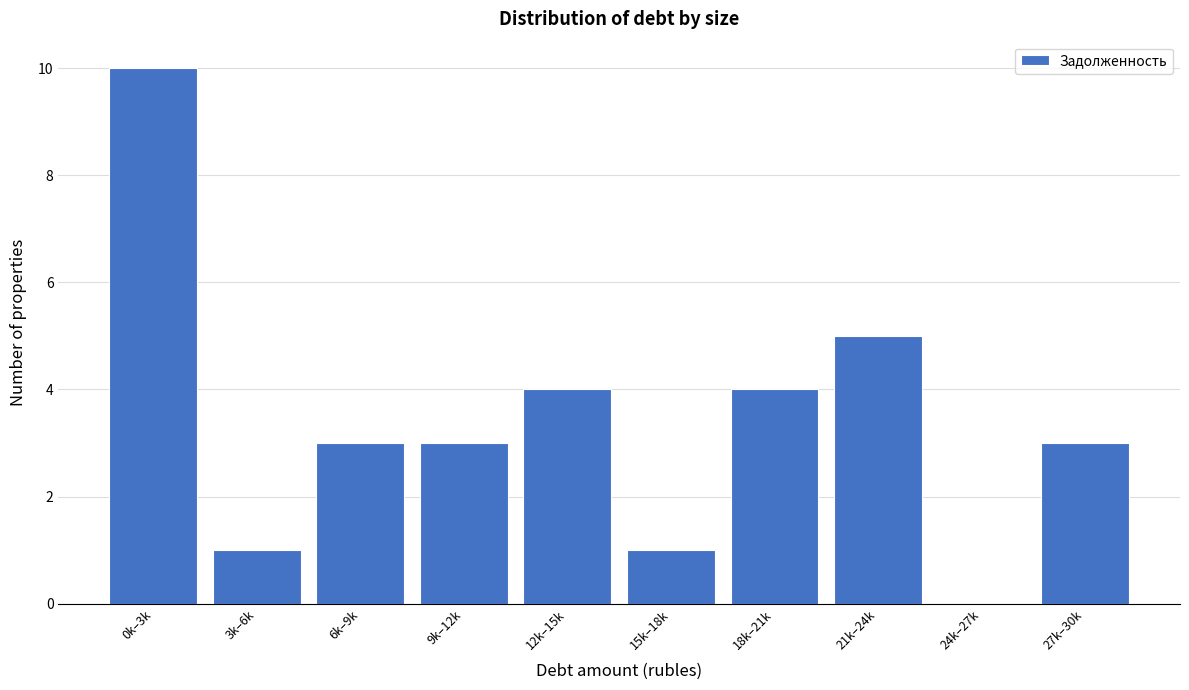

Reading left to right, what are all the values shown in this chart?

0k–3k=10	3k–6k=1	6k–9k=3	9k–12k=3	12k–15k=4	15k–18k=1	18k–21k=4	21k–24k=5	24k–27k=0	27k–30k=3